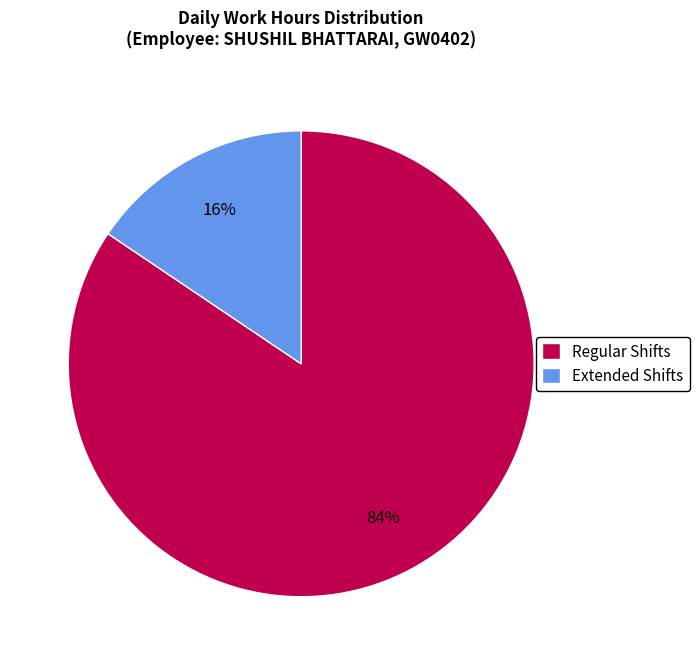

To the nearest percent, what is the average slice percentage?

50%